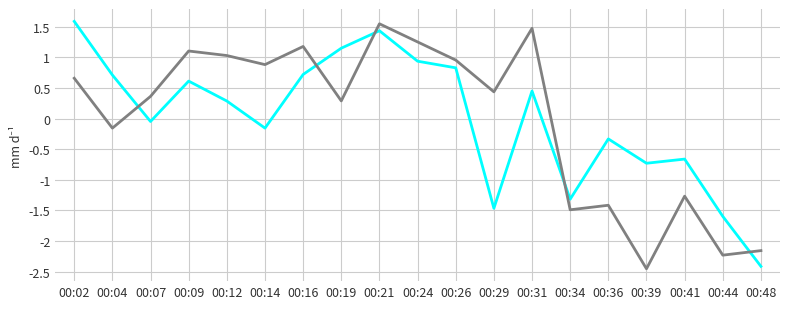

How many series are shown in this chart?

2